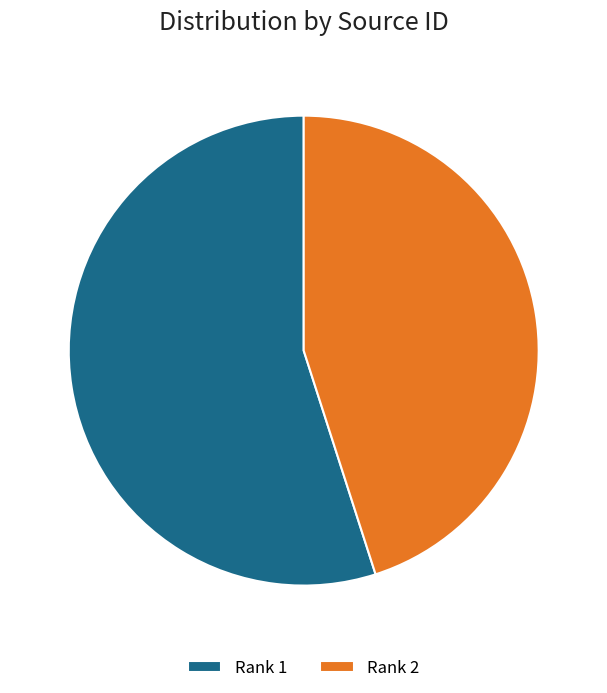

True or false: Rank 2 accounts for 33% of the total.

False